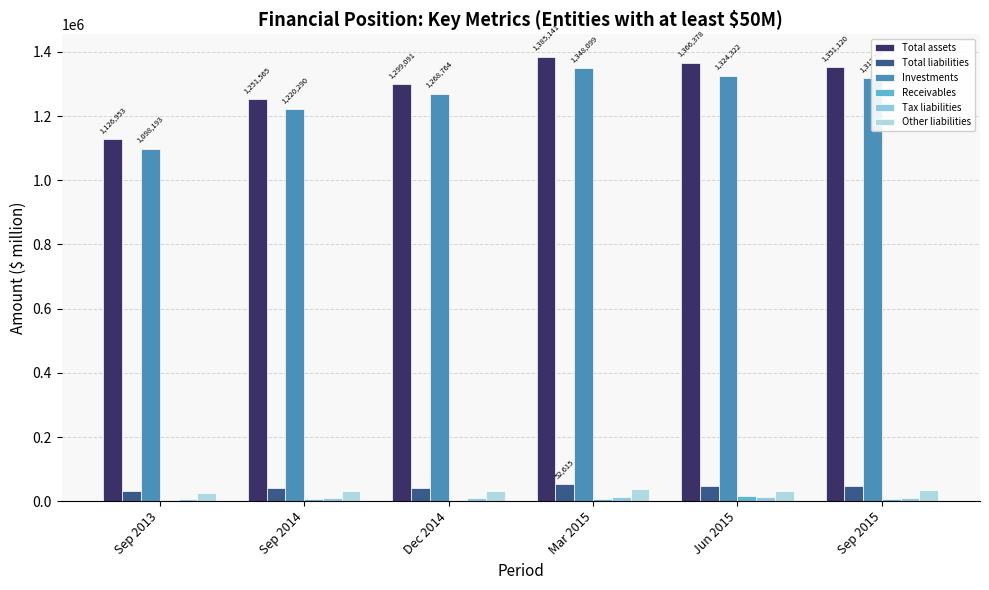

How many data points does each series have?

6